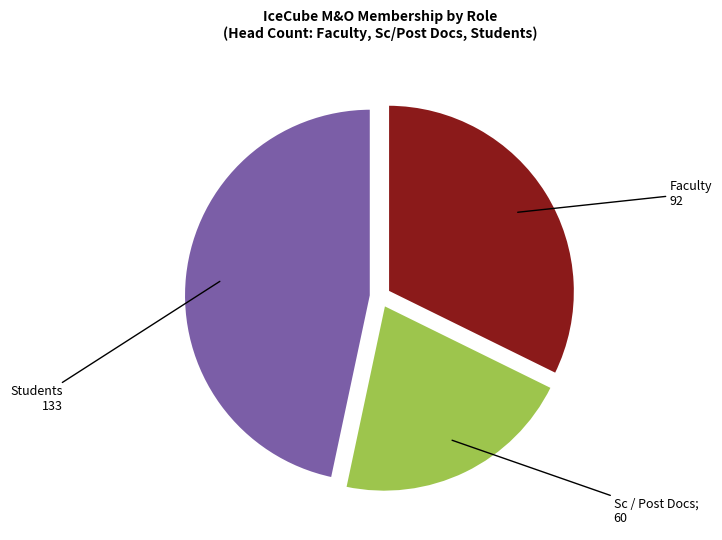

Is there any slice that represents more than half of the pie?

No